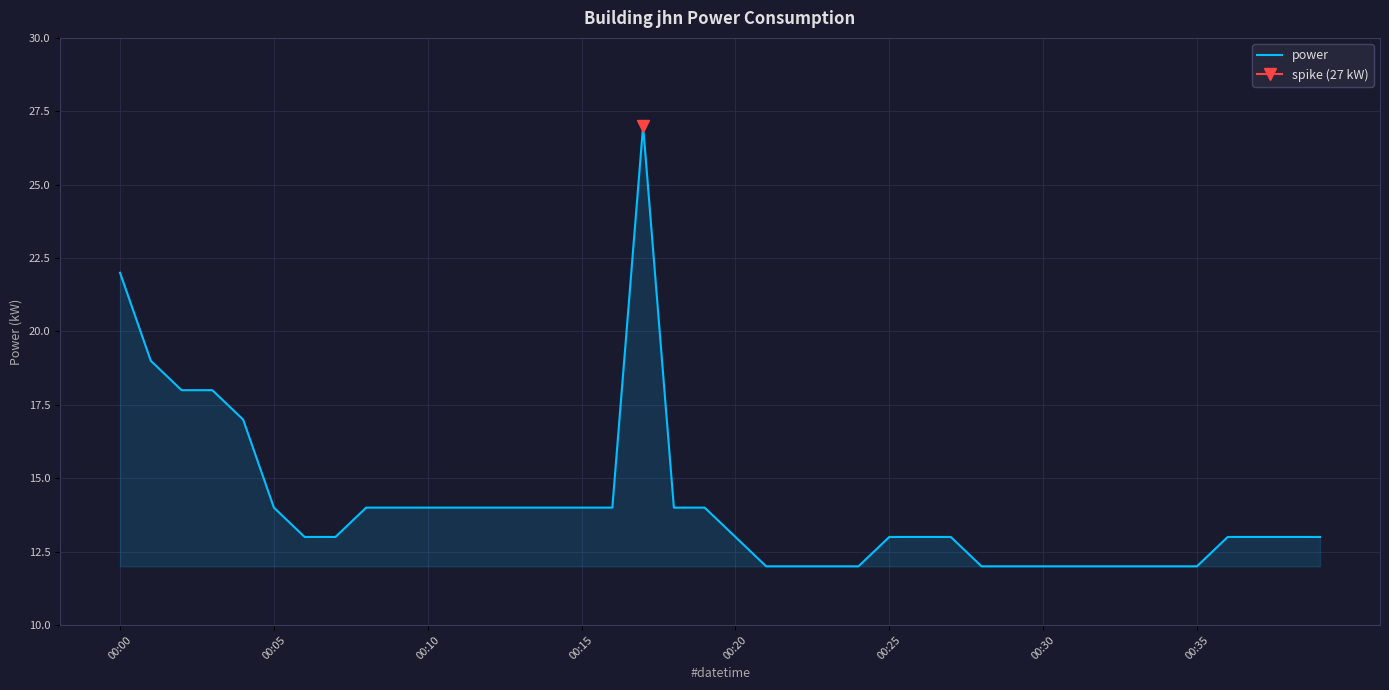

What is the minimum value for power?

12